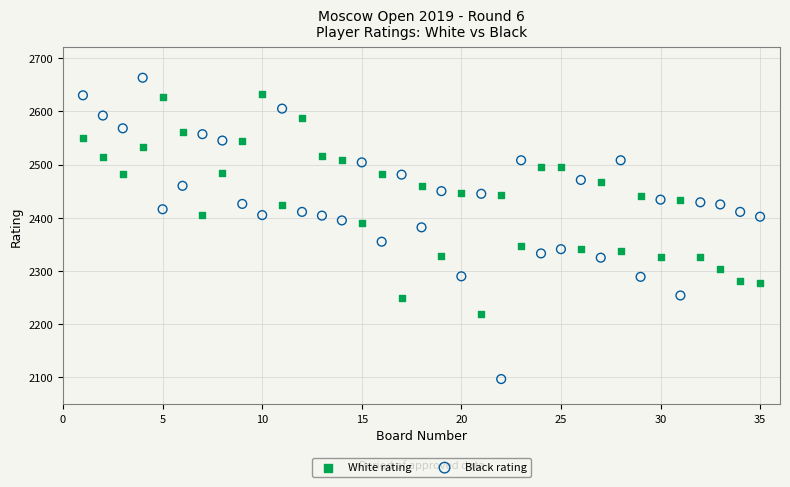

Across all data points, what is the range of X values (max minus min)?

34